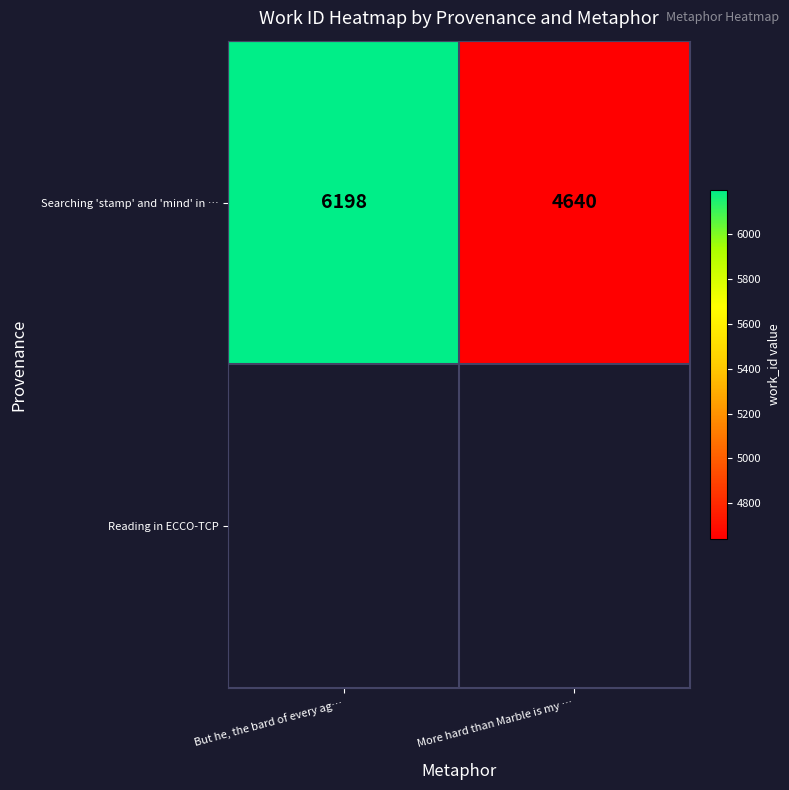

Is it true that the value at But he, the bard of every ag… is 8289?

False